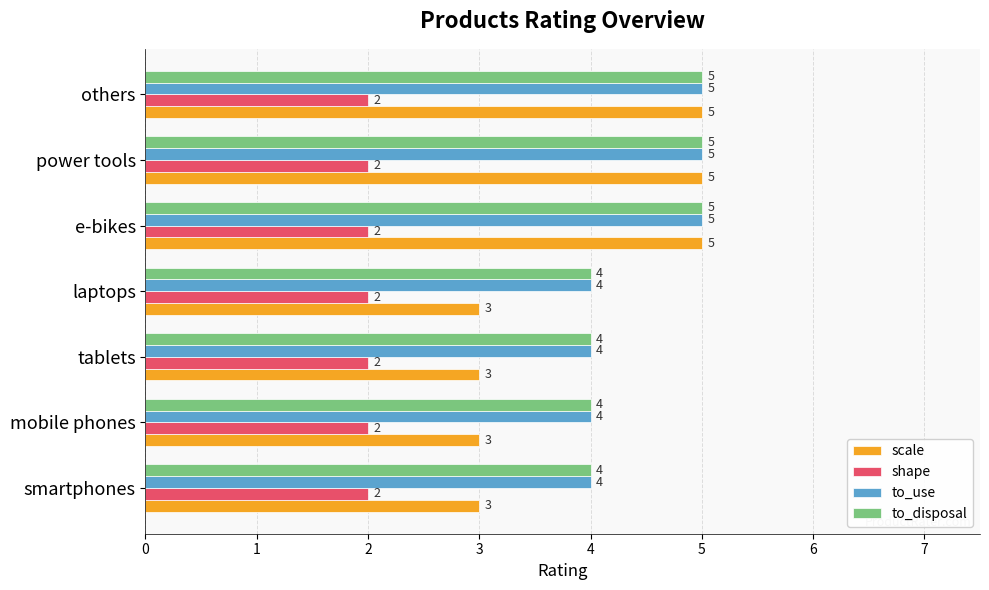

What is the sum of all to_use values?

31